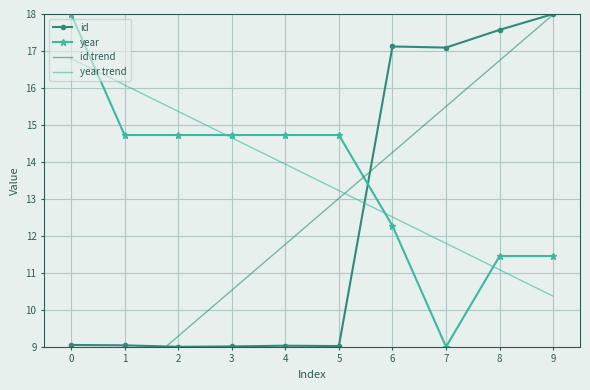

The id trend series shows 18.0 at 9. True or false?

True